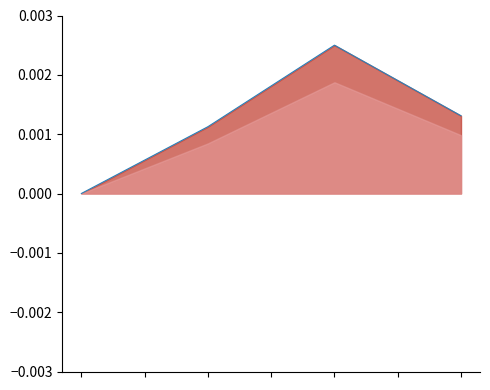

How many interior local peaks (higher than both neighbors) does the data have?

1